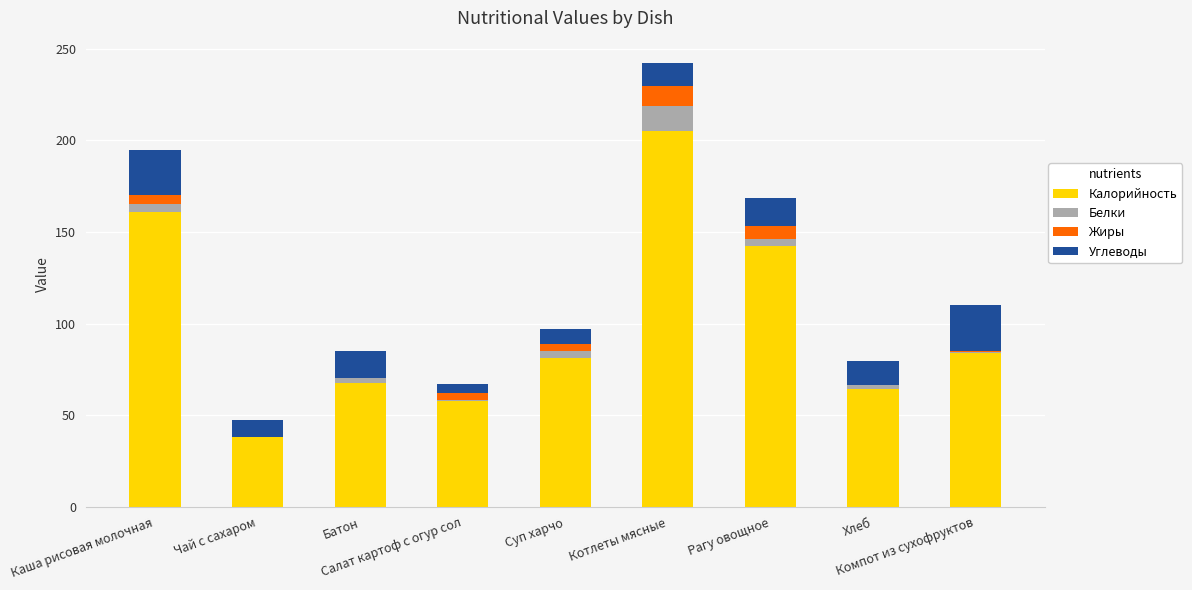

What is the label of the 5th bar from the right?

Суп харчо